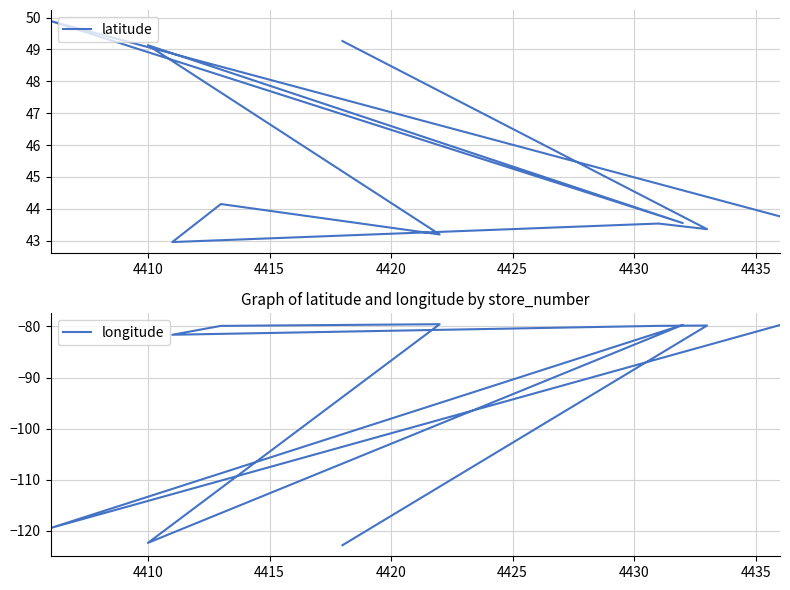

What position from the right is 4410?

4